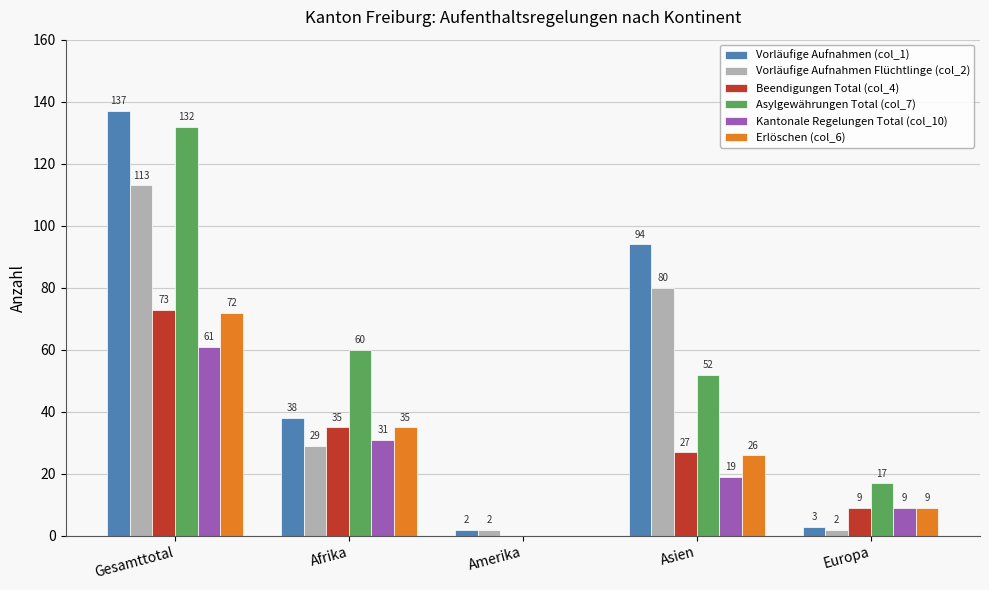

Are the bars grouped side by side (vs. stacked)?

Yes